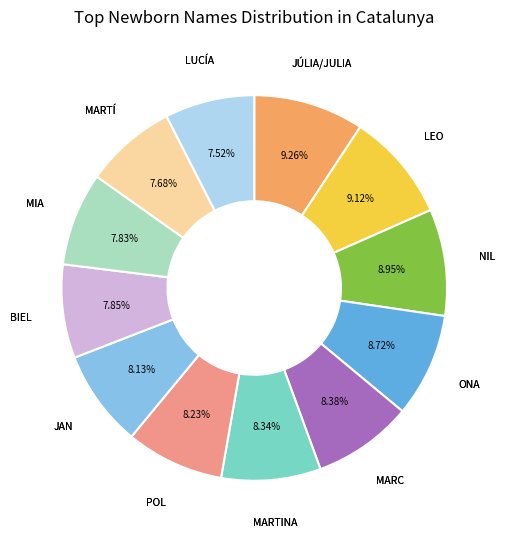

Does any single category account for the majority?

No